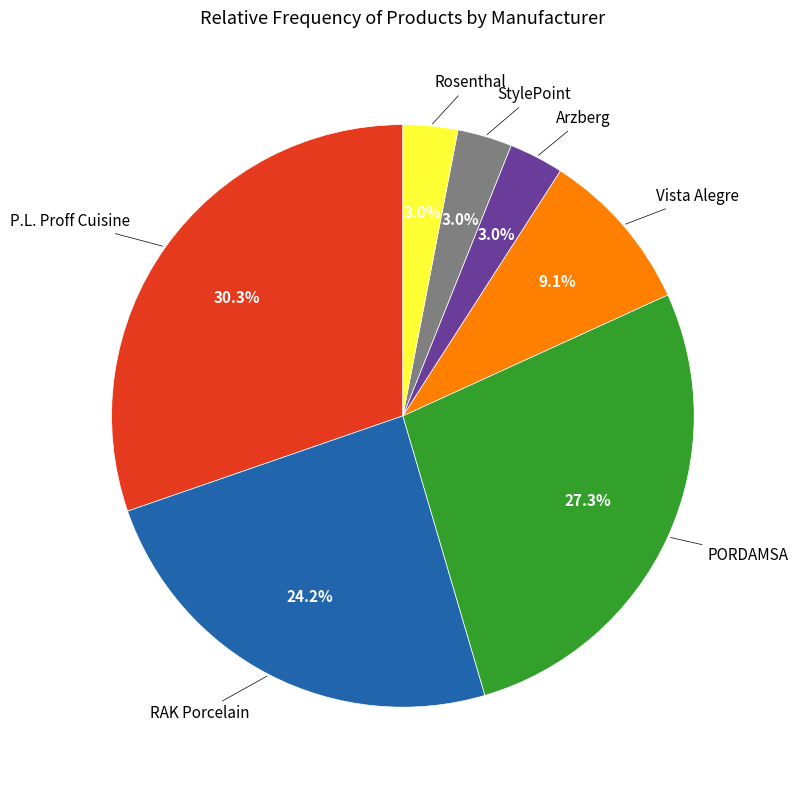

Does any single category account for the majority?

No